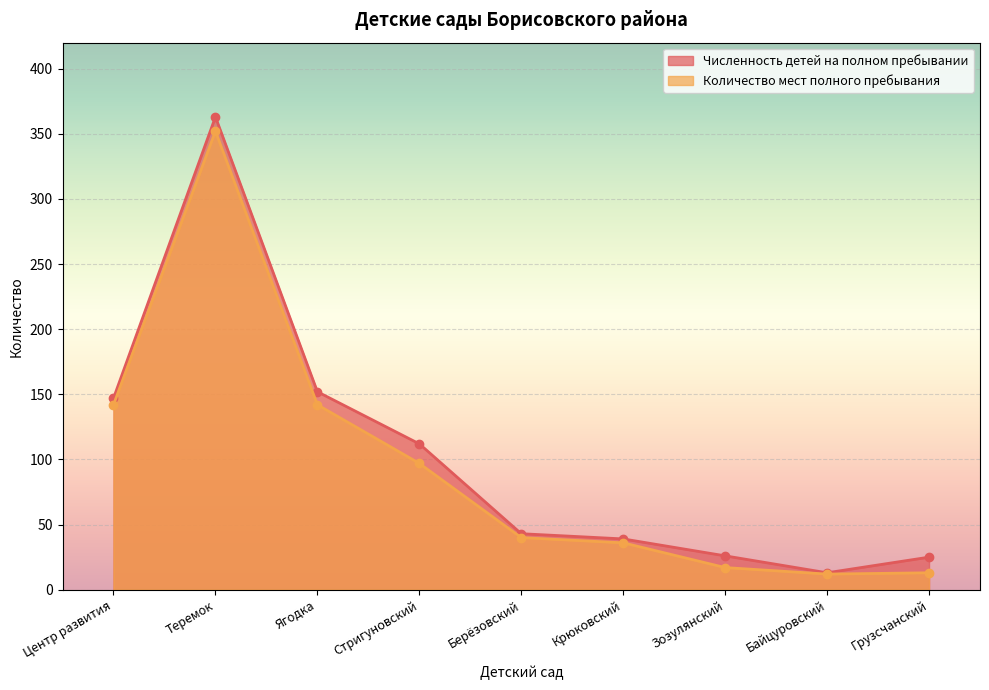

What is the difference between the highest and lowest values at Зозулянский?

9